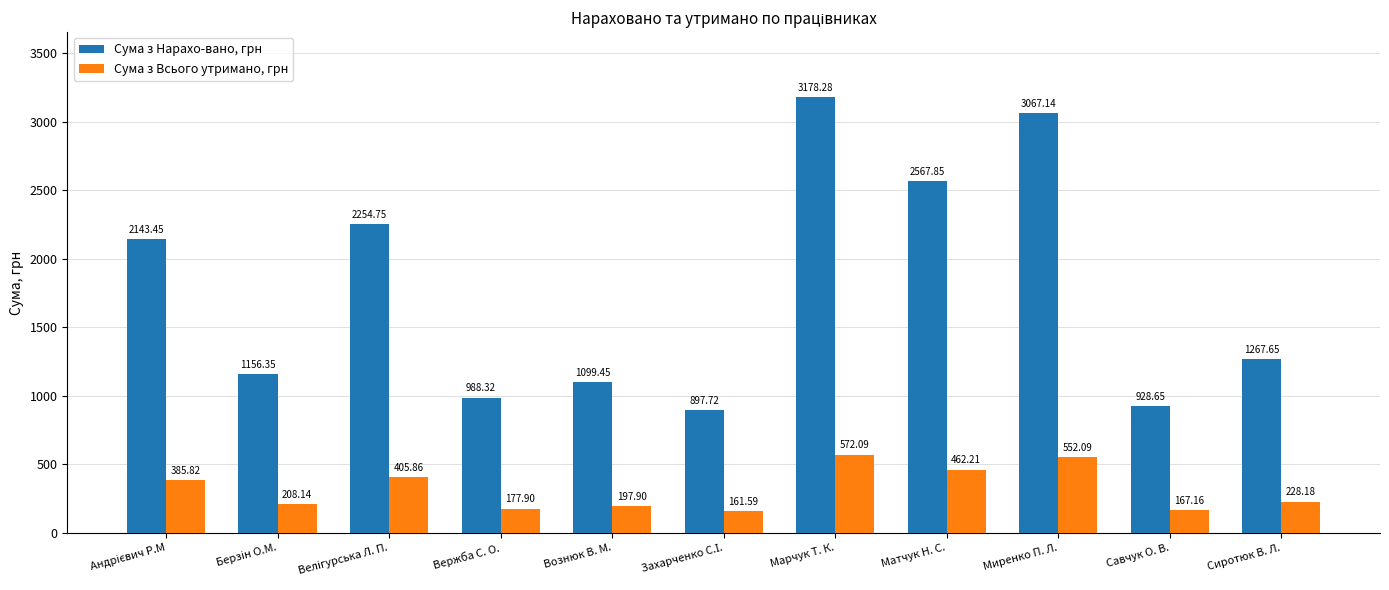

Which series has the widest spread of values?

Сума з Нарахо-вано, грн